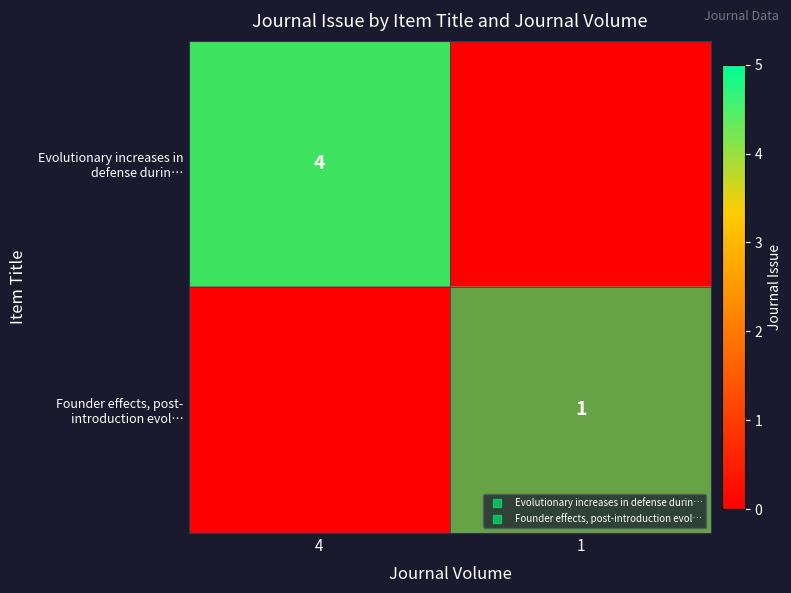

What is the total value across all series at 4?

4